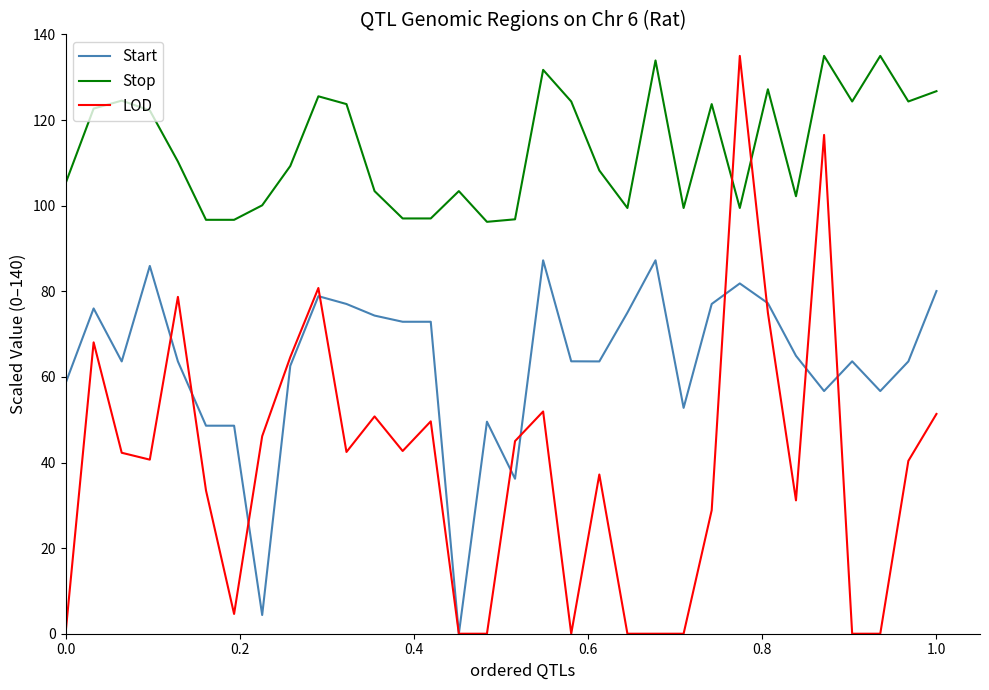

Rank the series by their average value, from highest to lowest.

Stop, Start, LOD